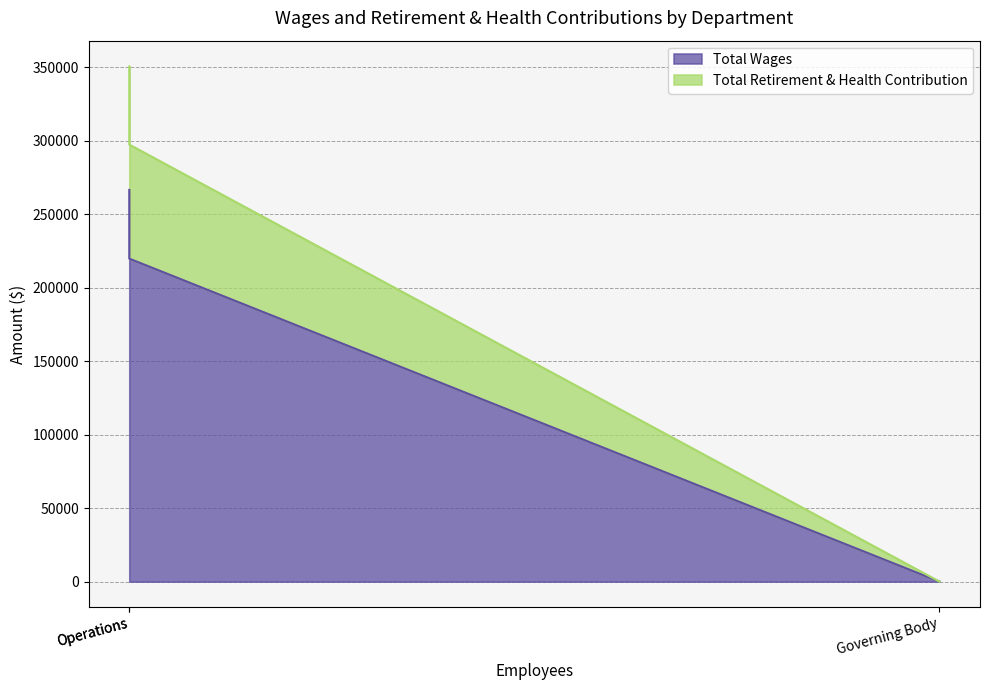

What is the average value of the Total Wages series?

162094